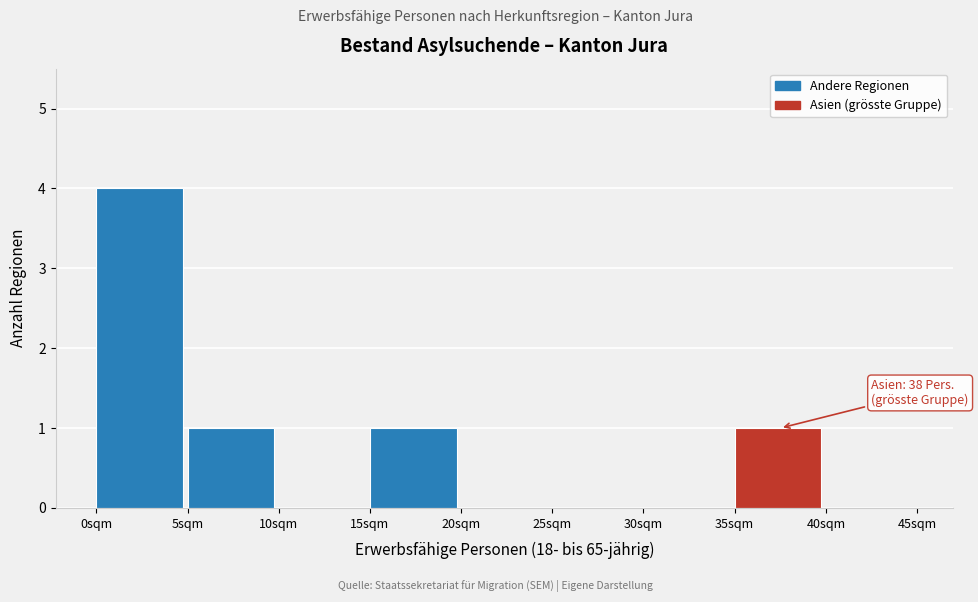

Which range on the x-axis has the tallest bar?

0 to 5